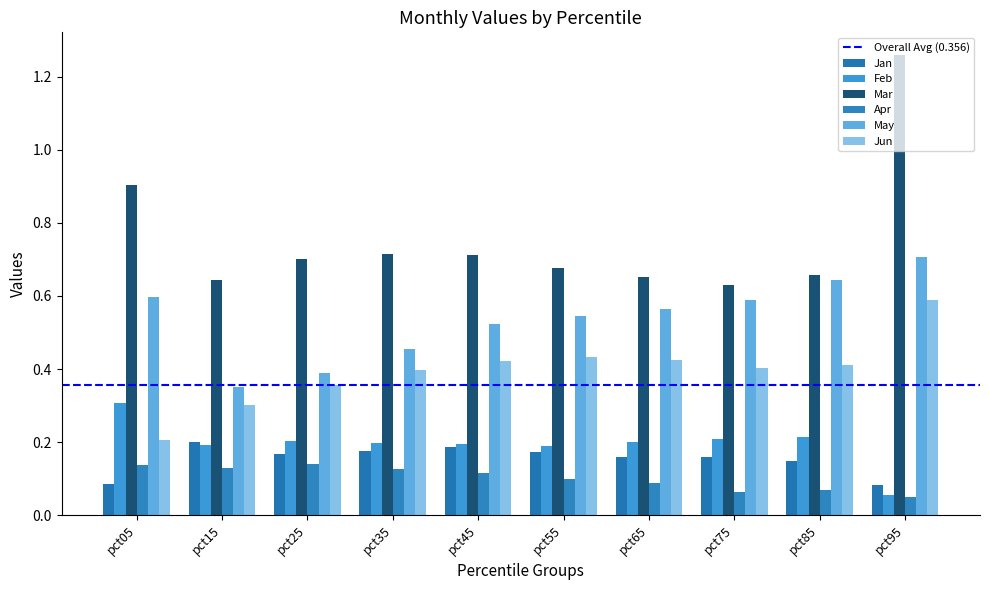

Reading left to right, list all the values displayed in this chart.

Jan: 0.1	0.2	0.2	0.2	0.2	0.2	0.2	0.2	0.1	0.1
Feb: 0.3	0.2	0.2	0.2	0.2	0.2	0.2	0.2	0.2	0.1
Mar: 0.9	0.6	0.7	0.7	0.7	0.7	0.7	0.6	0.7	1.3
Apr: 0.1	0.1	0.1	0.1	0.1	0.1	0.1	0.1	0.1	0.1
May: 0.6	0.4	0.4	0.5	0.5	0.5	0.6	0.6	0.6	0.7
Jun: 0.2	0.3	0.4	0.4	0.4	0.4	0.4	0.4	0.4	0.6